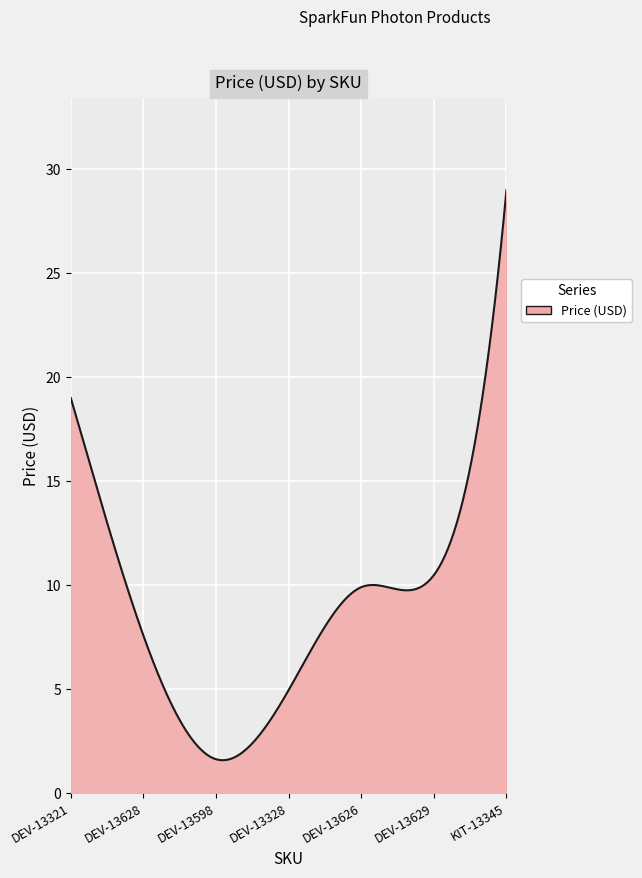

What is the minimum value shown in the chart?

1.6